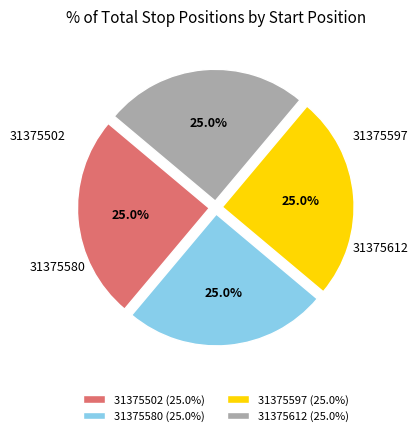

To the nearest percent, what portion does 31375612 represent?

25%